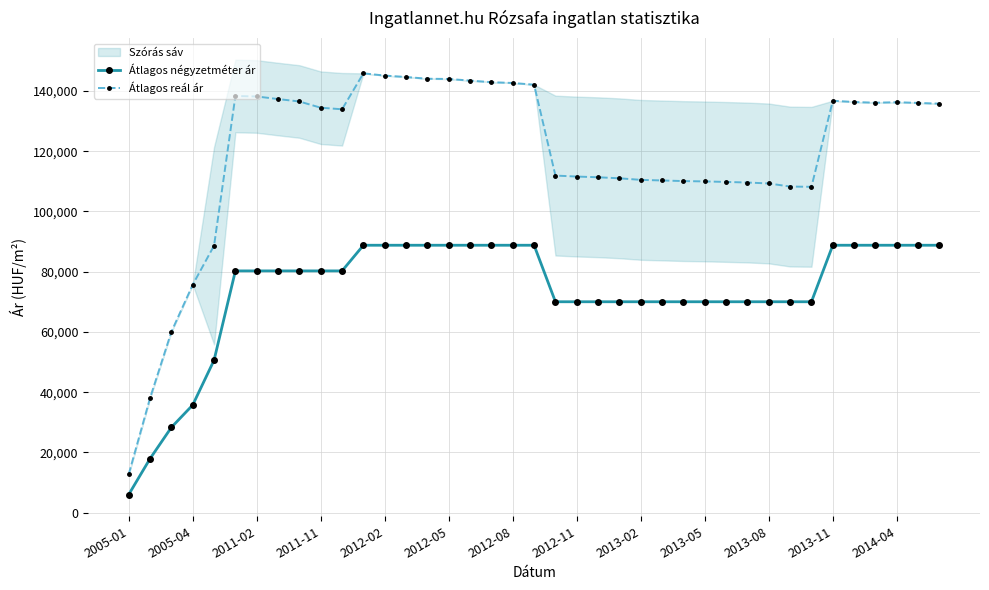

List the series in order of their overall mean, highest first.

Átlagos reál ár, Átlagos négyzetméter ár